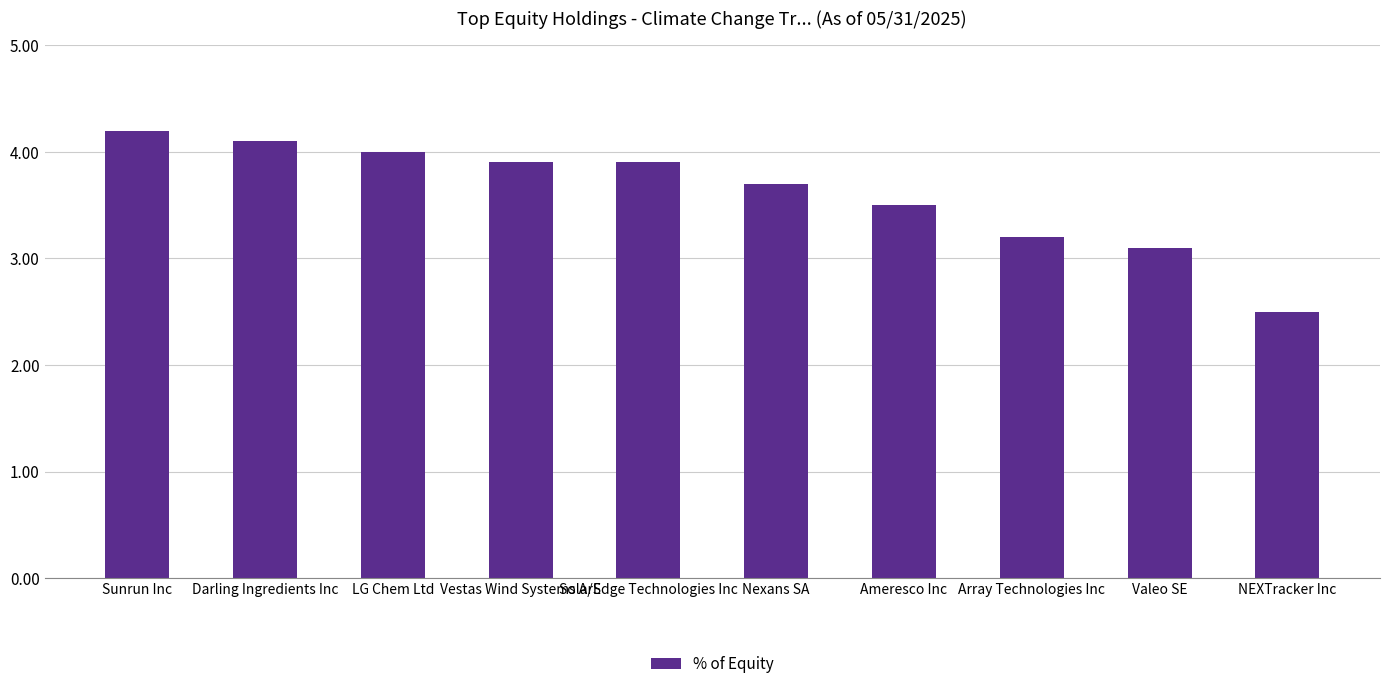

What is the sum of the values at Nexans SA and LG Chem Ltd?

7.7